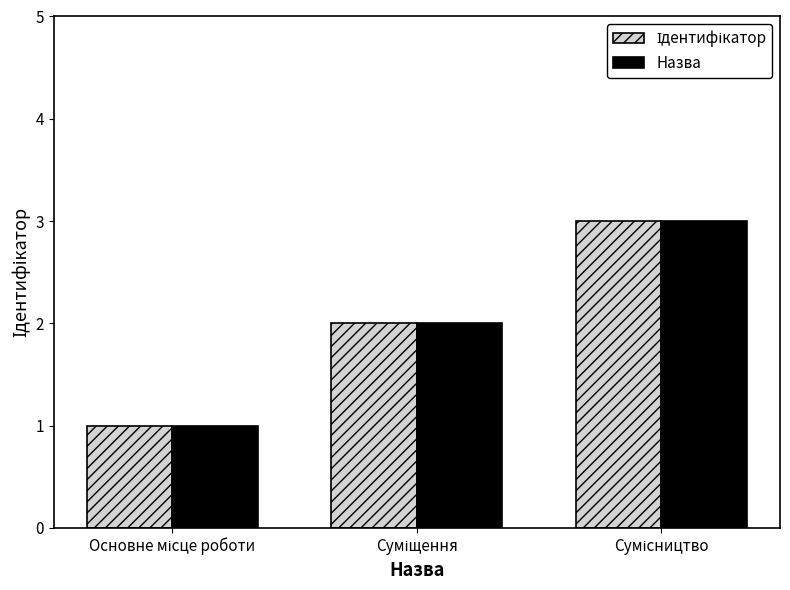

How many data points does each series have?

3